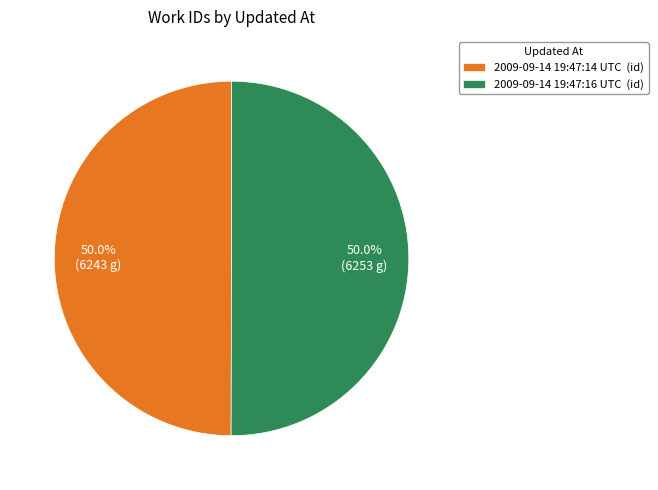

Combined, do 2009-09-14 19:47:14 UTC and 2009-09-14 19:47:16 UTC account for over 50%?

Yes